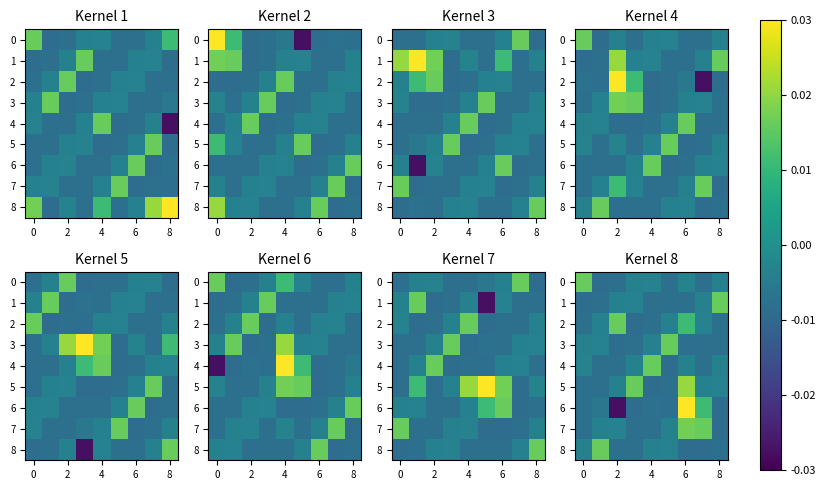

How many negative values does the 7 series have?

7